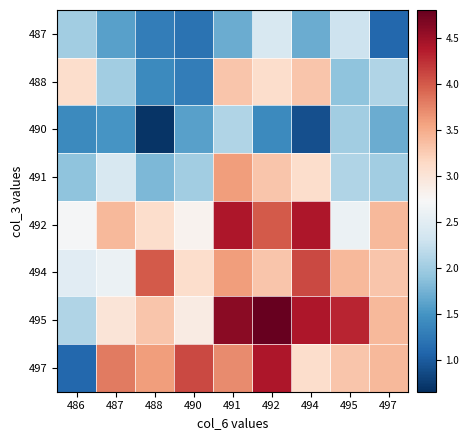

Which category has the lowest value across all series?

488